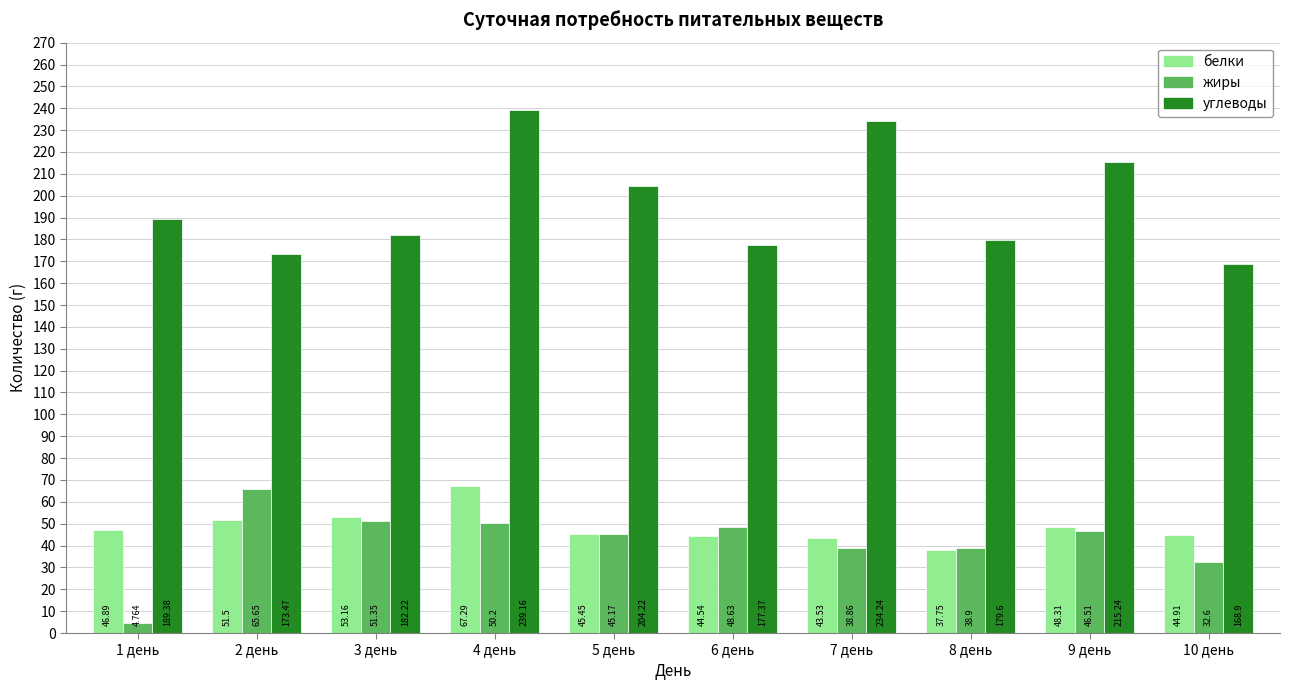

What is the spread (max minus min) of values at 1 день?

184.6